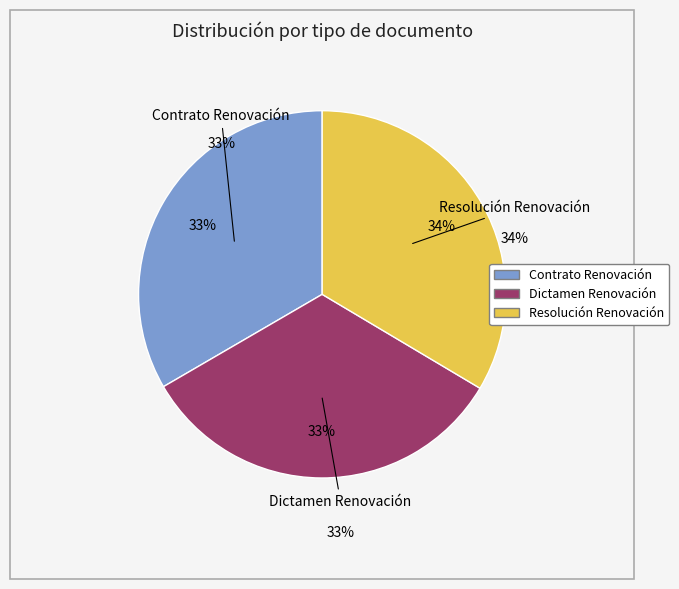

Which slice is the largest?

Resolución Renovación